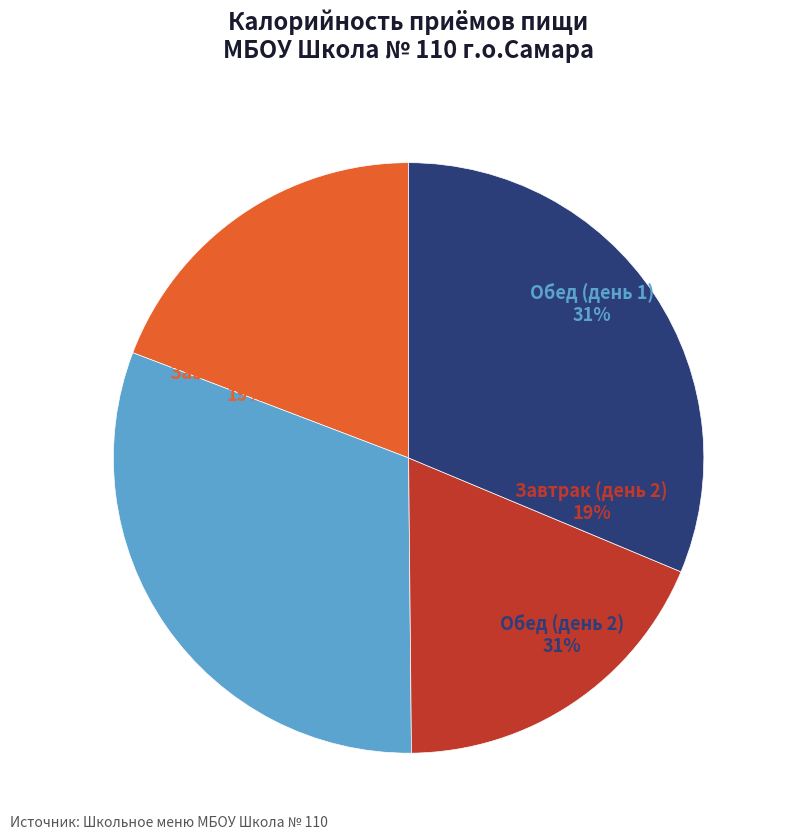

To the nearest percent, what is the difference between the largest and smallest slice percentages?

13%